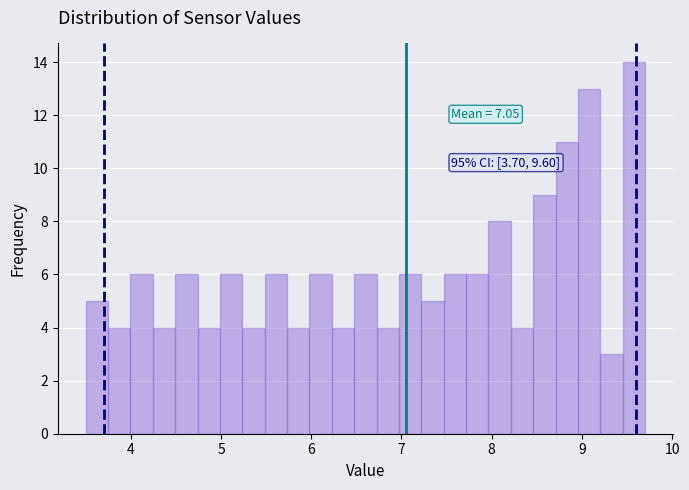

Around what value on the x-axis is the tallest bar? Give the approximate position of its centre, as read against the axis.

9.6